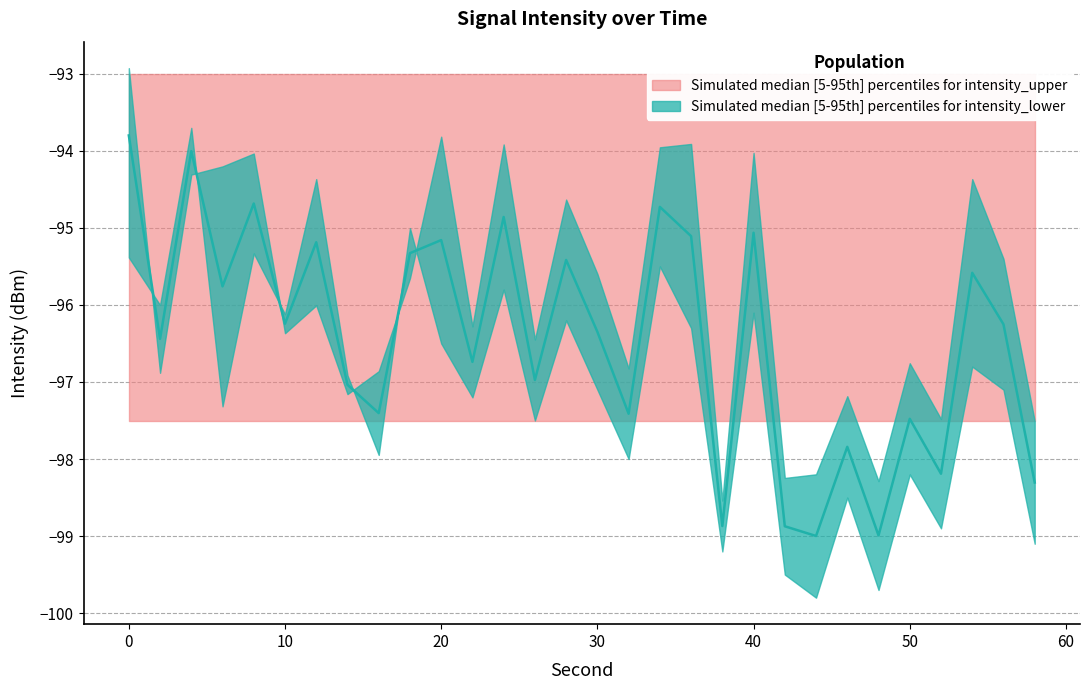

The value of intensity_median at 28 is -95.4. True or false?

True